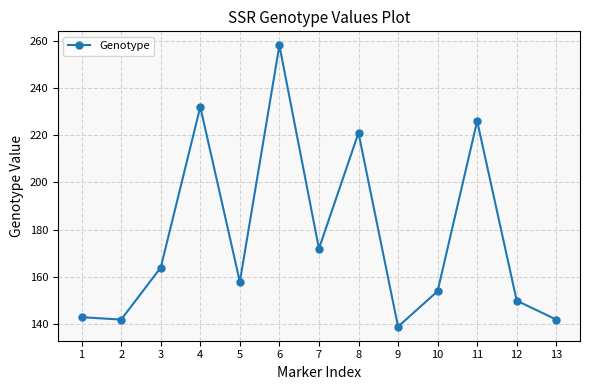

At which label does the data first exceed 158?

3